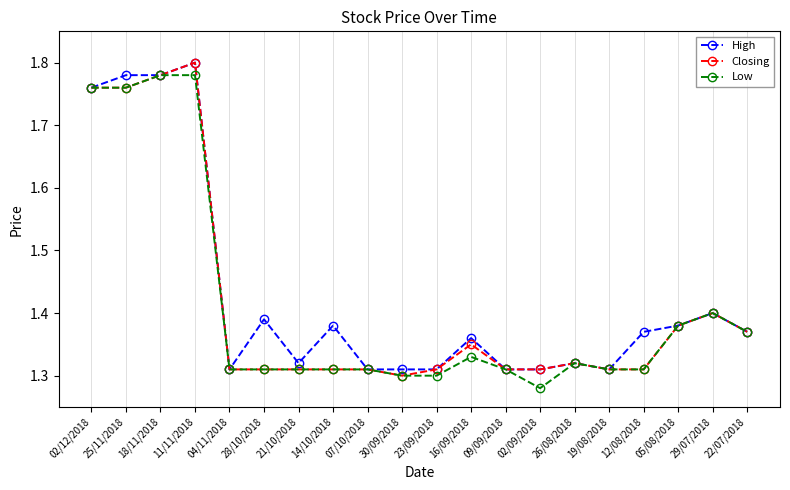

The High series shows 2.3 at 30/09/2018. True or false?

False